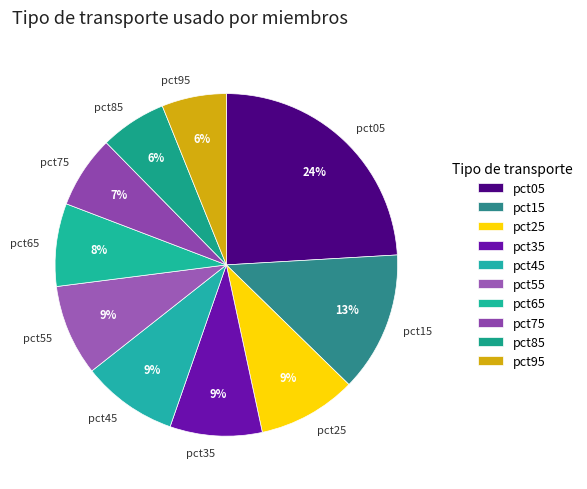

Is it true that pct95 is 1% of the pie?

False